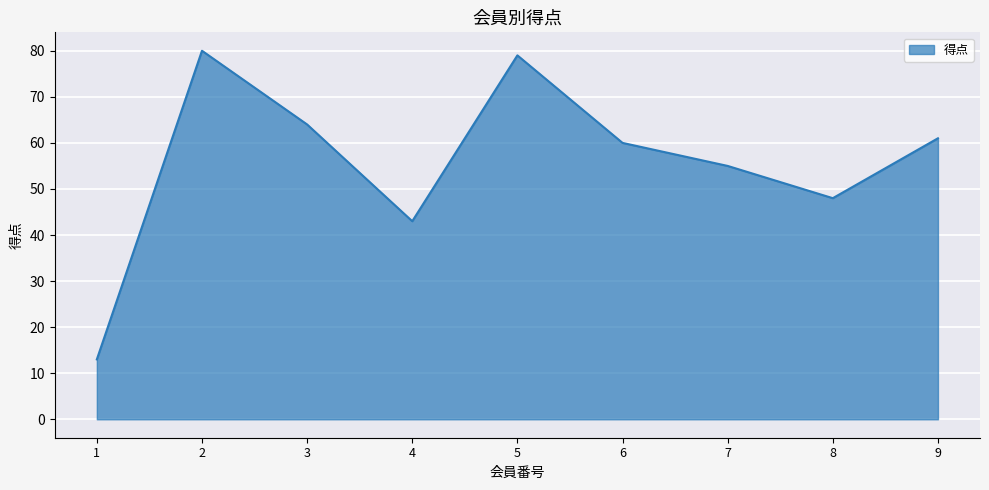

What is the sum of all values?

503